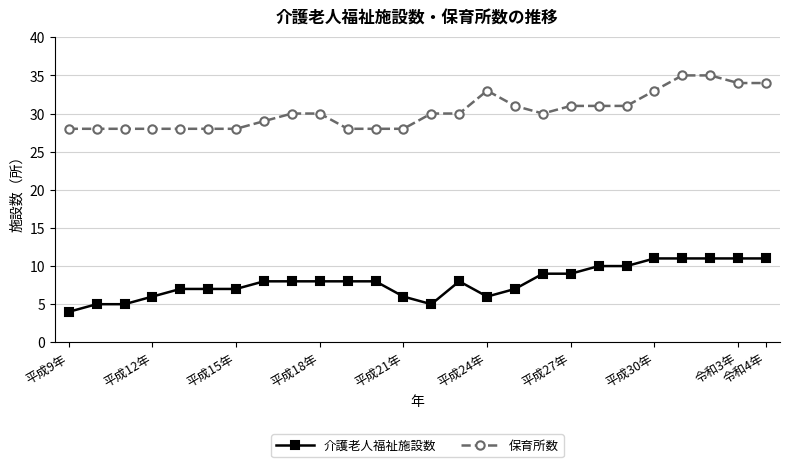

What is the value of the 介護老人福祉施設数 point at the 18th from the left?

9